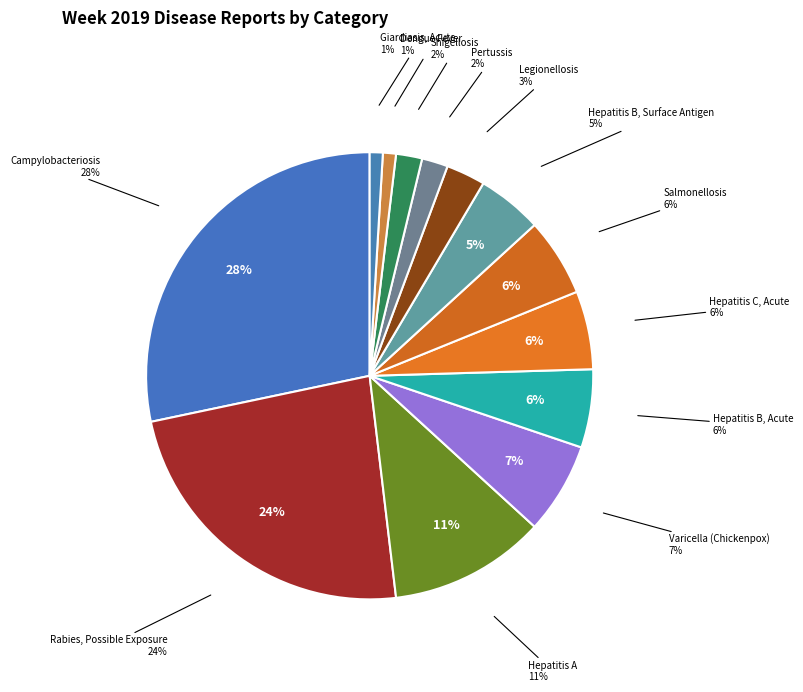

Does Pertussis account for over 50% of the chart?

No